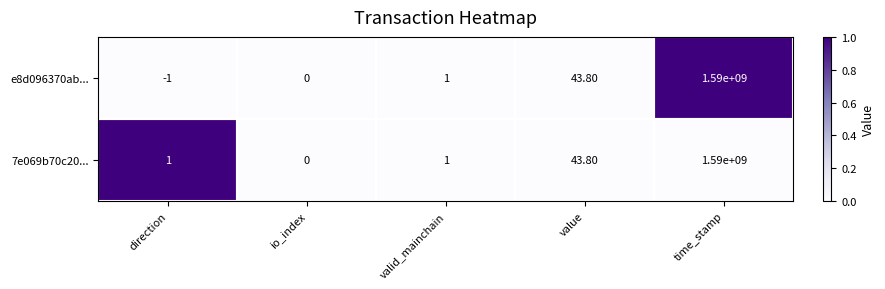

Rank the categories by e8d096370ab... value from highest to lowest.

time_stamp, value, valid_mainchain, io_index, direction